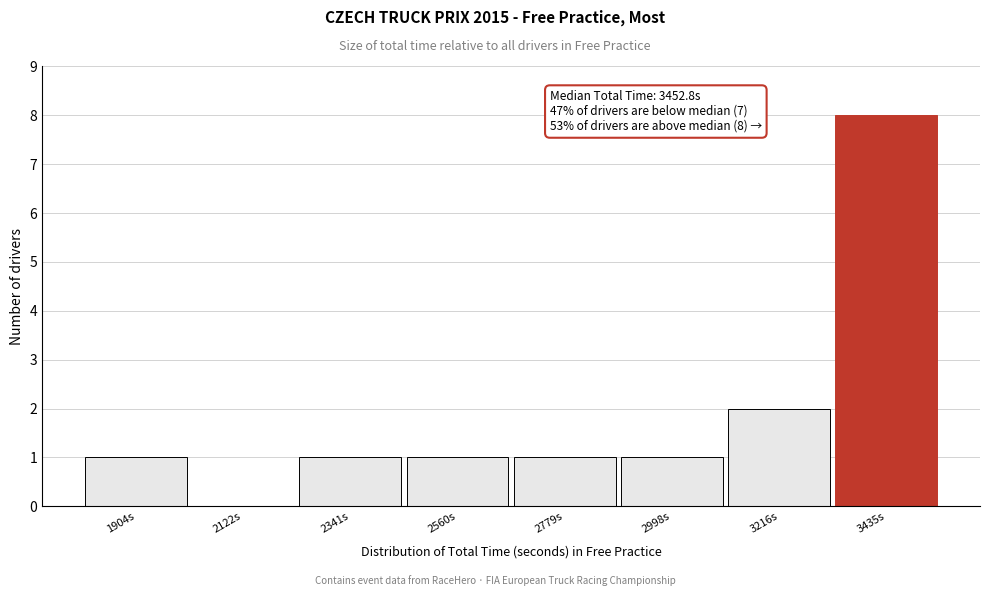

Reading left to right, extract all data points from this chart.

1904s=1	2122s=0	2341s=1	2560s=1	2779s=1	2998s=1	3216s=2	3435s=8